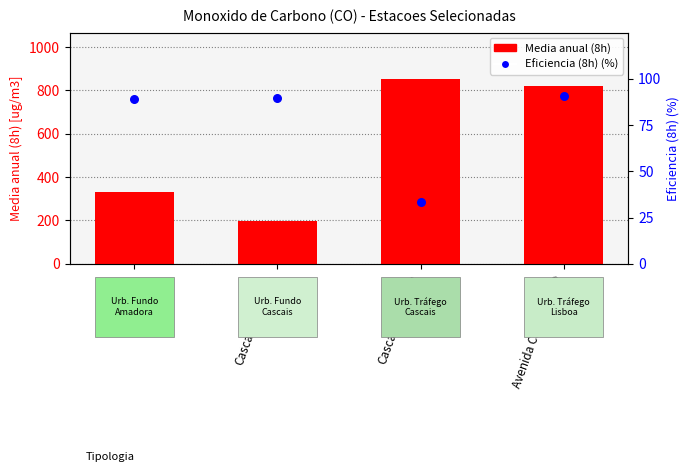

What is the total value across all series at Cascais-Cidadela?

284.9